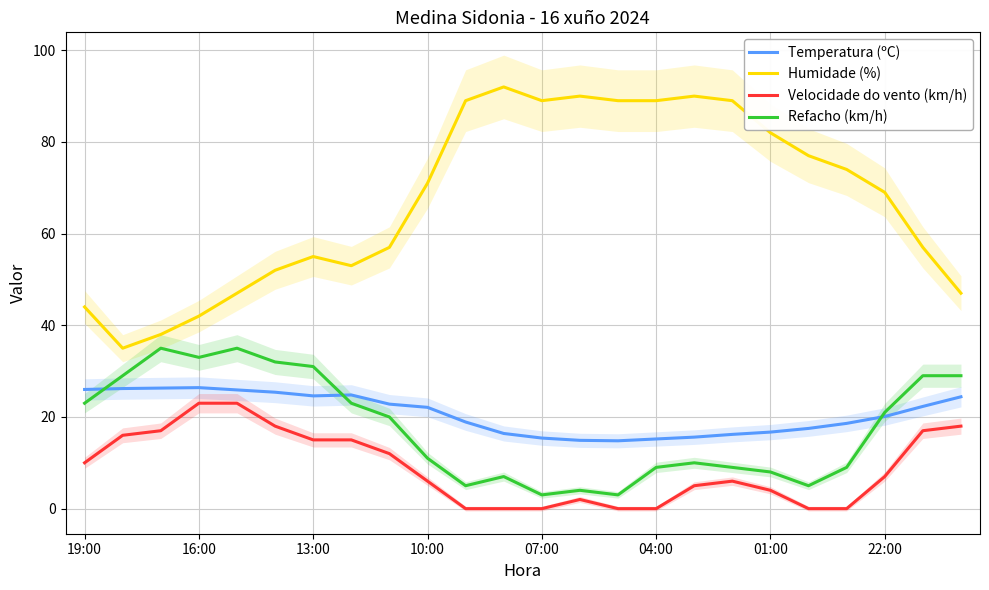

How many values in the Refacho (km/h) series are below 20?

12